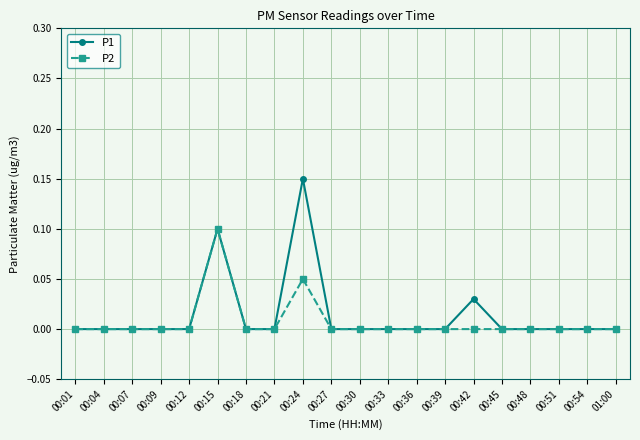

True or false: P1 has more than 1 points higher than both neighbors.

True